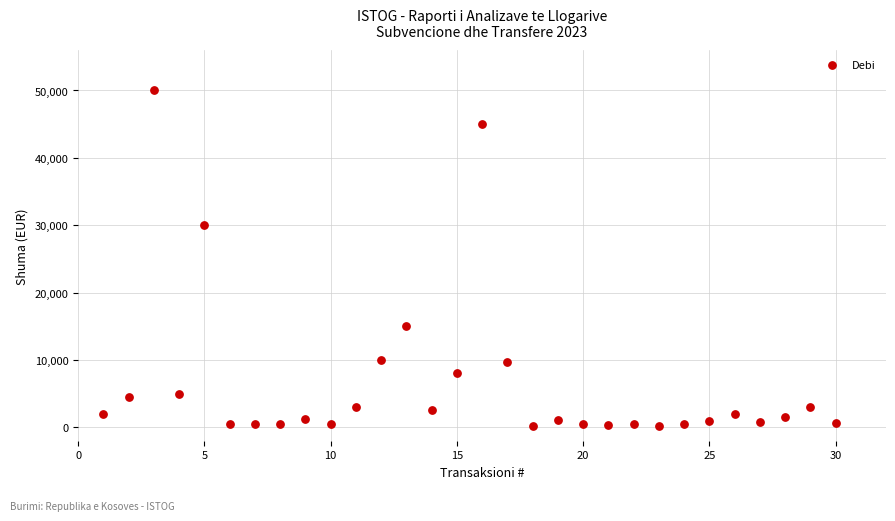

What is the range of X values (max minus min)?

29.0